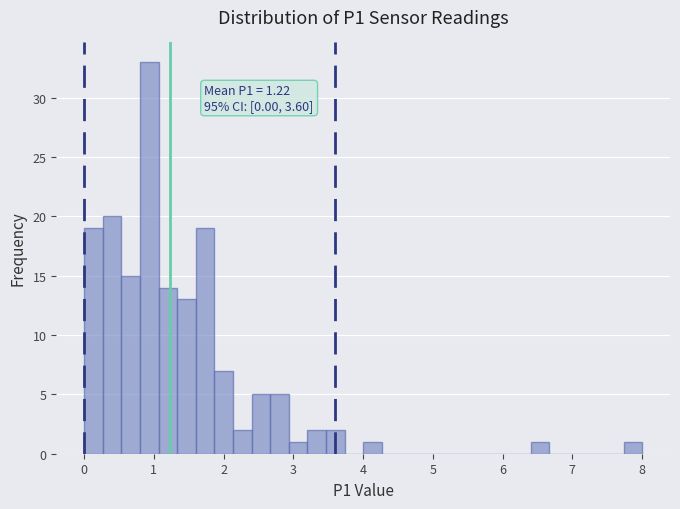

Read against the x-axis, roughly where is the centre of the tallest bar?

0.9